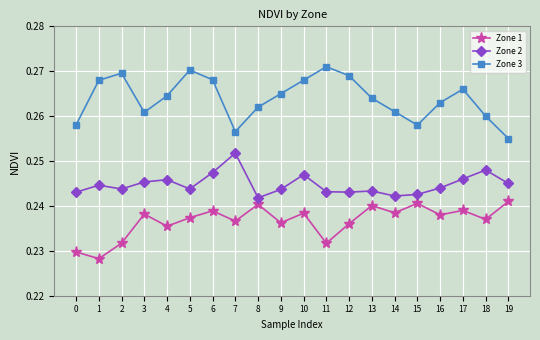

Where is the first local minimum for Zone 1?

1